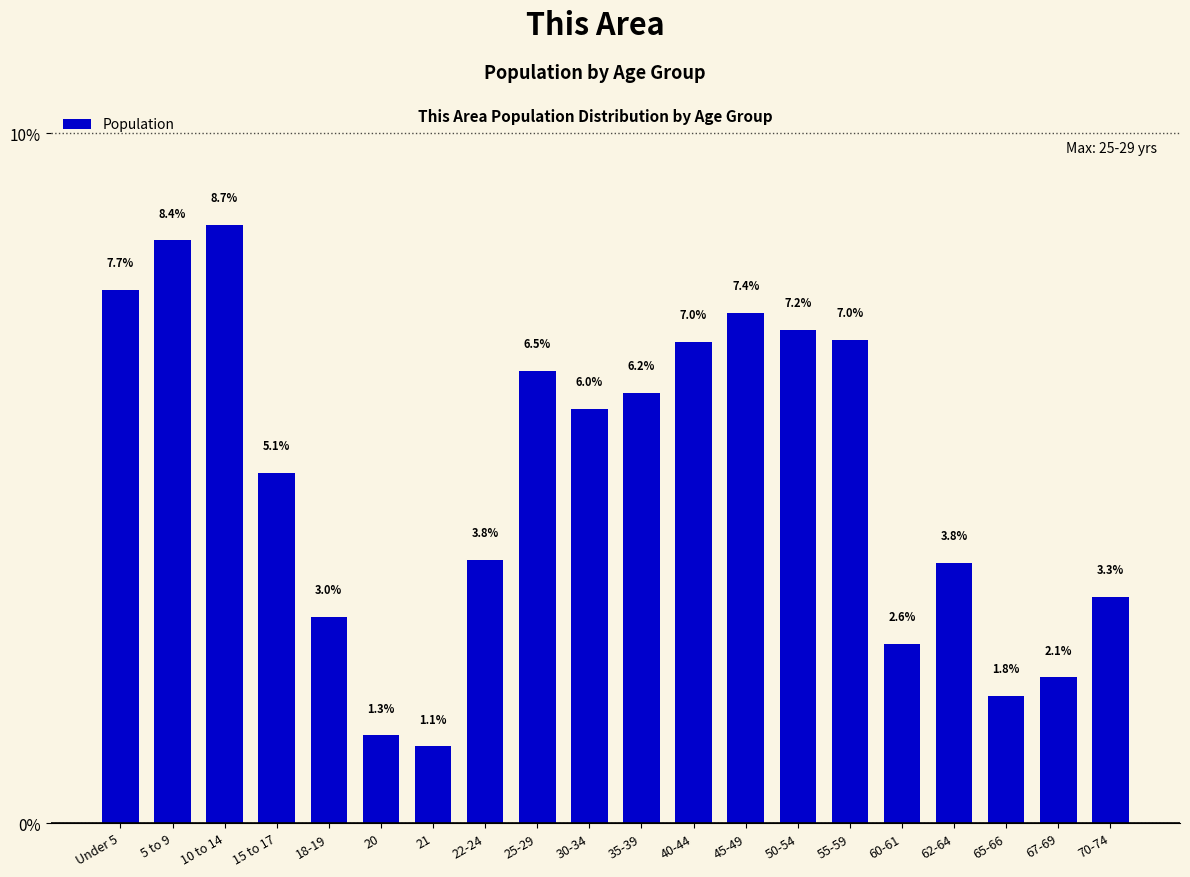

Reading right to left, extract all data points from this chart.

70-74=3.3	67-69=2.1	65-66=1.8	62-64=3.8	60-61=2.6	55-59=7.0	50-54=7.2	45-49=7.4	40-44=7.0	35-39=6.2	30-34=6.0	25-29=6.5	22-24=3.8	21=1.1	20=1.3	18-19=3.0	15 to 17=5.1	10 to 14=8.7	5 to 9=8.4	Under 5=7.7